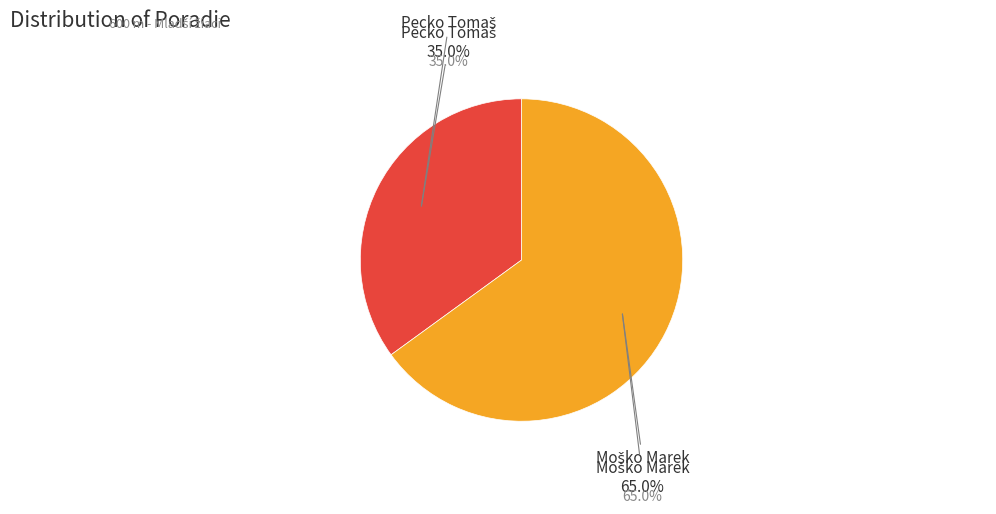

How many slices are in this pie chart?

2